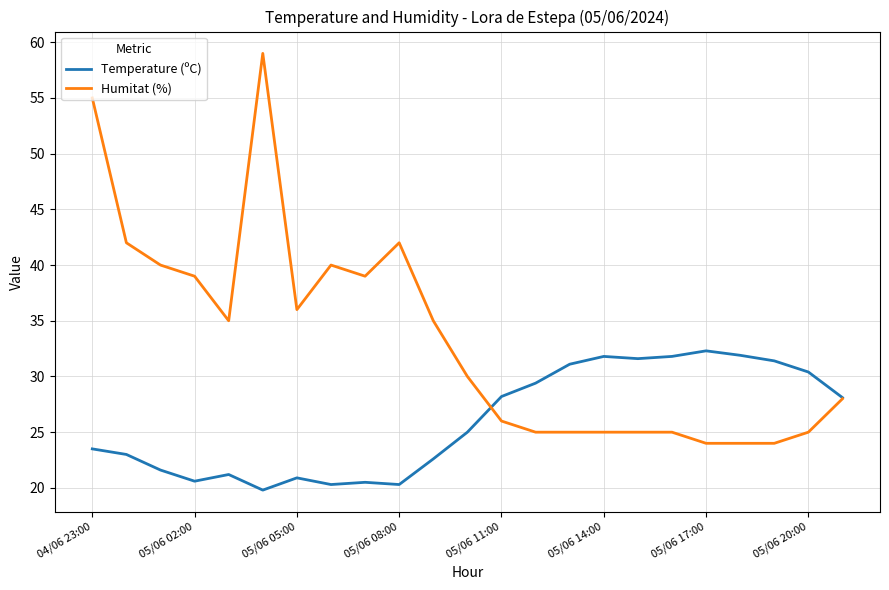

What is the smallest value displayed?

19.8